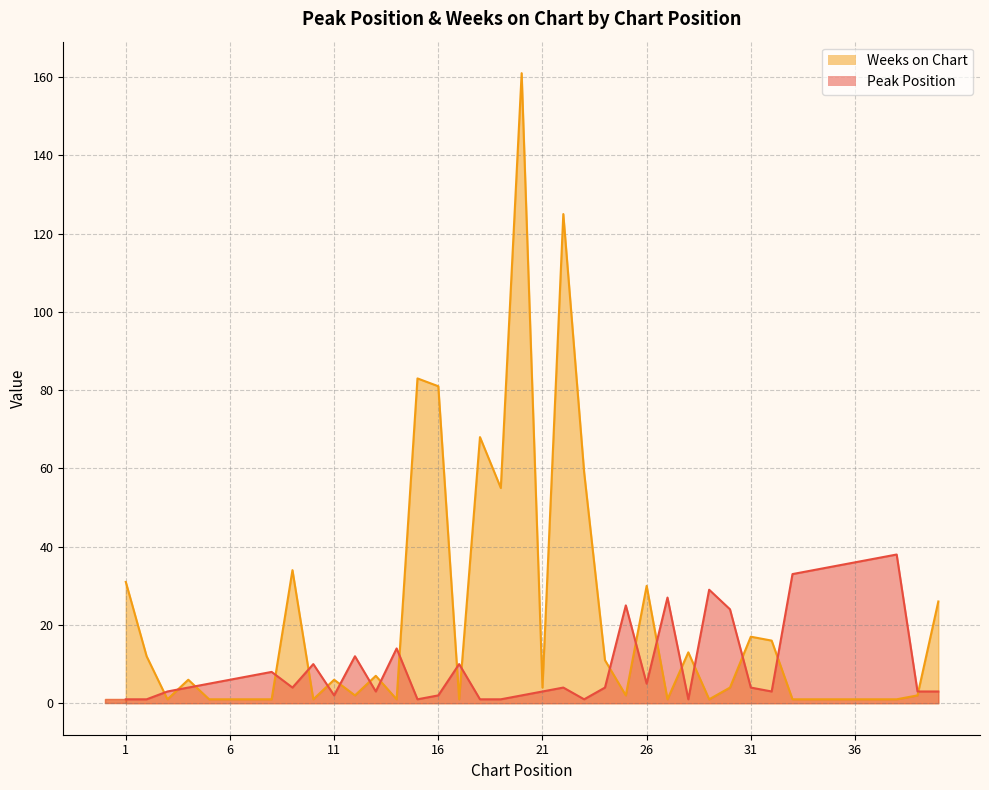

What is the smallest value displayed?

1